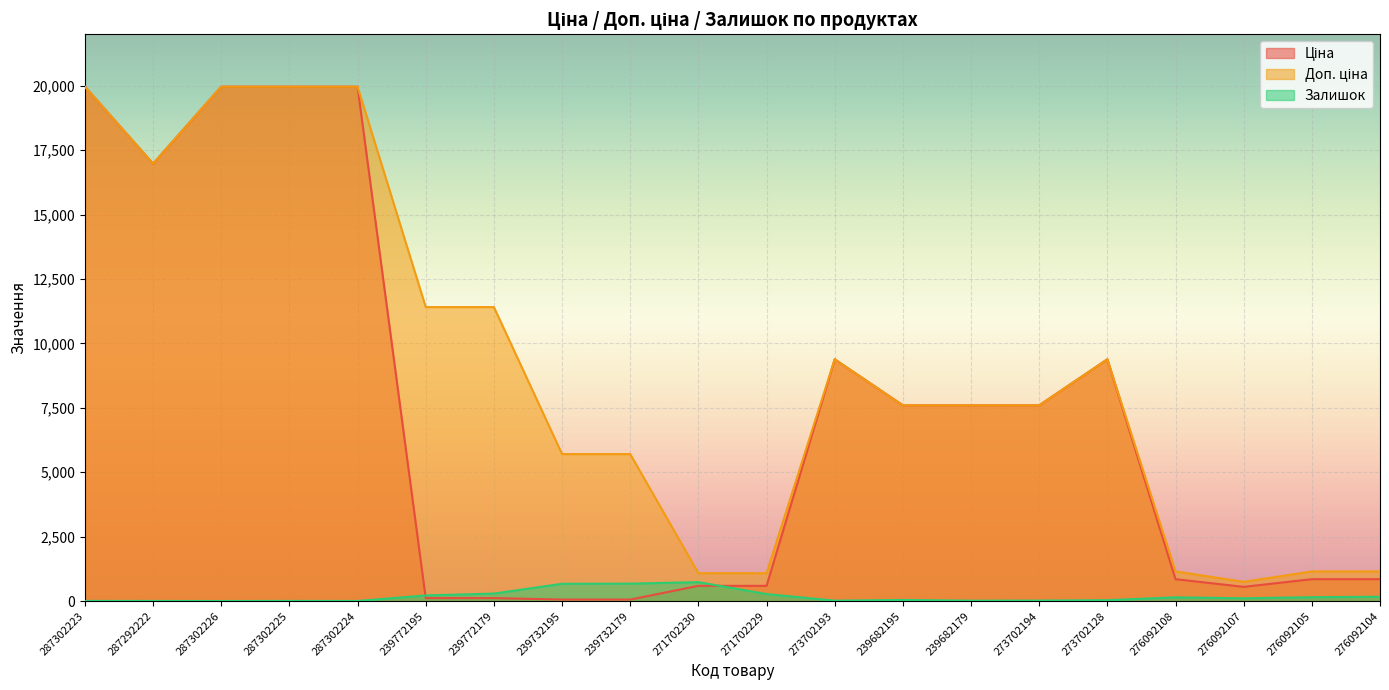

What is the total value across all series at 271702230?

2406.6